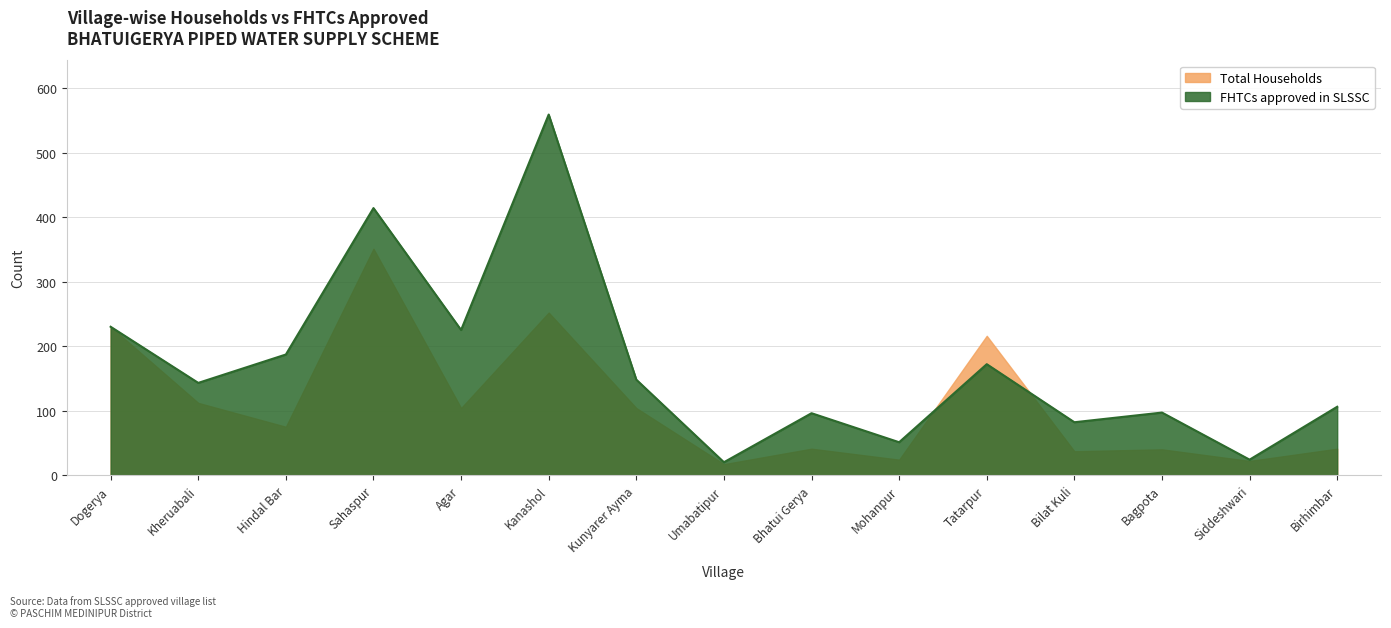

Rank the series by their maximum value, from lowest to highest.

Total Households, FHTCs approved in SLSSC